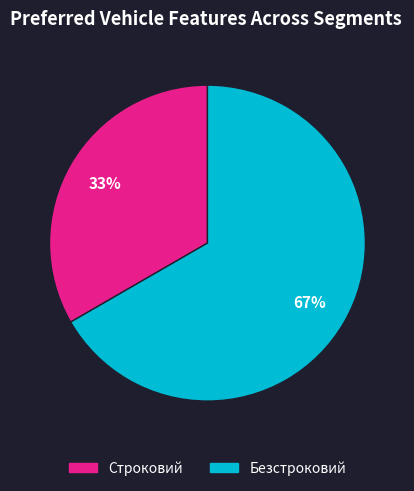

To the nearest percent, what percentage of the pie is Безстроковий?

67%